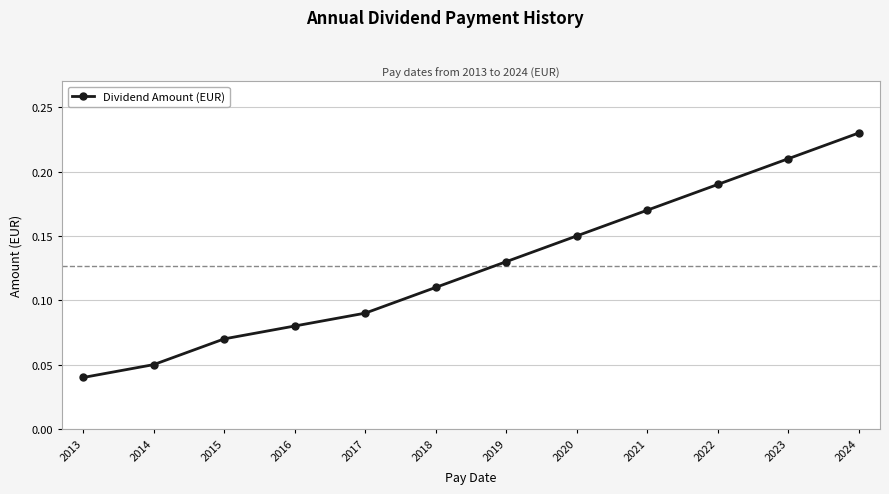

What is the sum of the values at 2021 and 2017?

0.3